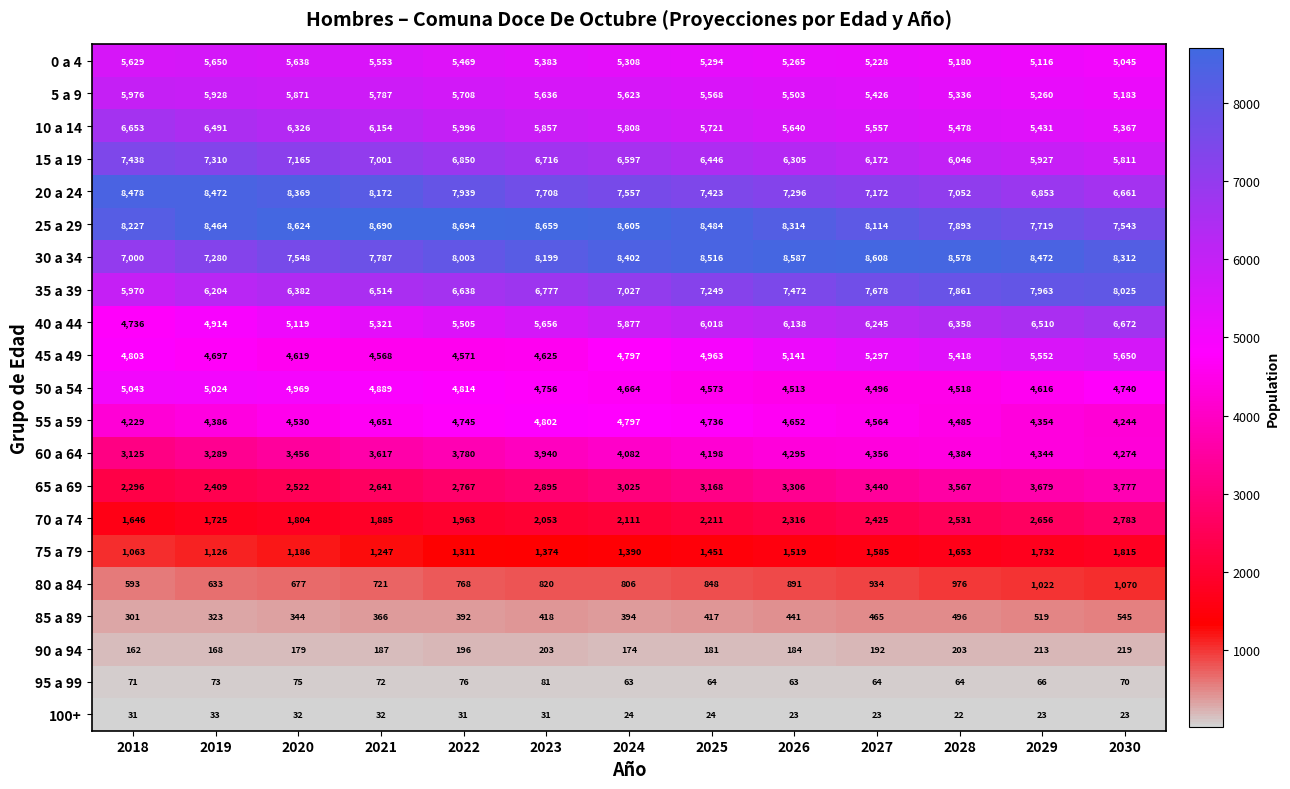

What is the difference between the highest and lowest values at 2029?

8449